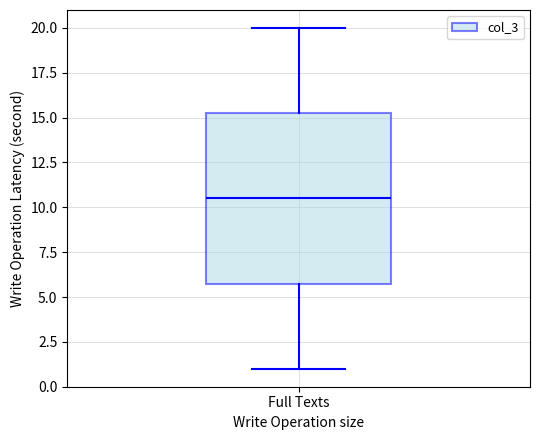

Transcribe this box plot: give where the median line is, the range the box spans, and where the two whiskers end, as read against the y-axis. The values are not printed on the chart, so give them approximately, as read against the axis.

median 10.5, box 6.0 to 15.5, whiskers 1.0 to 20.0